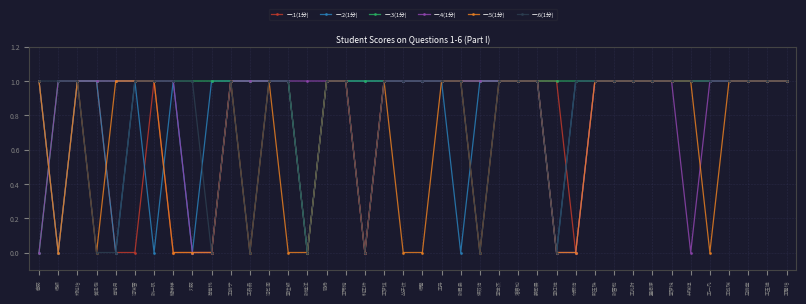

What is the value of the 一.3(1分) point at the 3rd from the left?

1